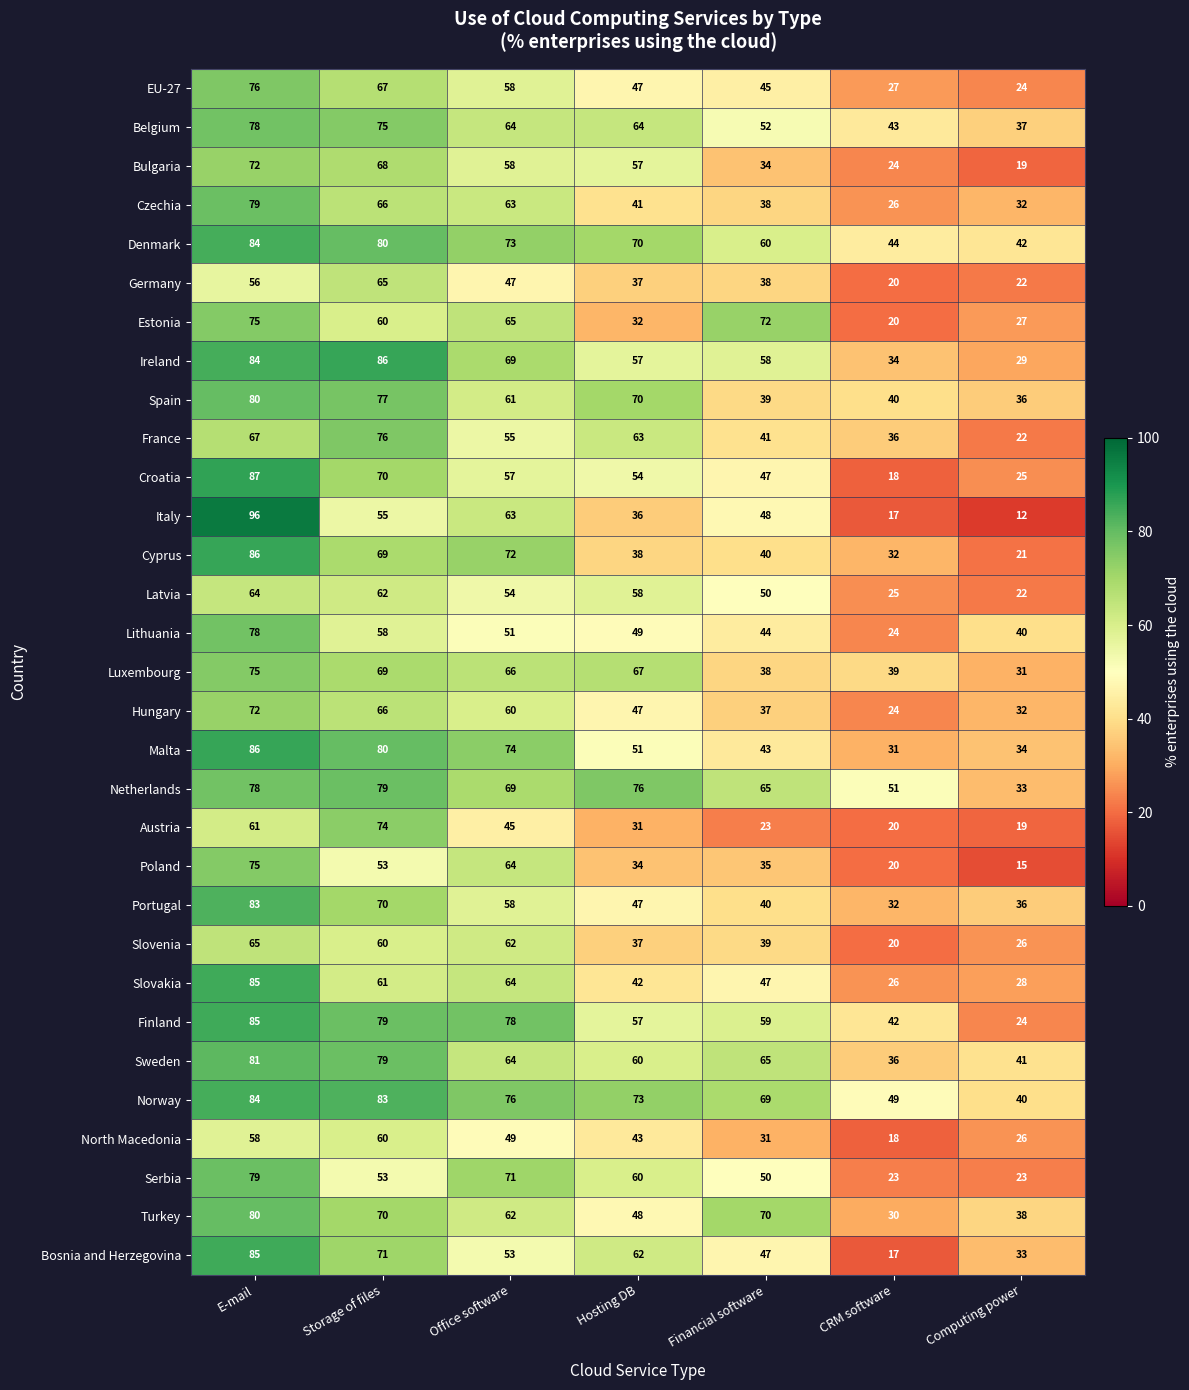

What is the sum of the Croatia values at CRM software and Office software?

75